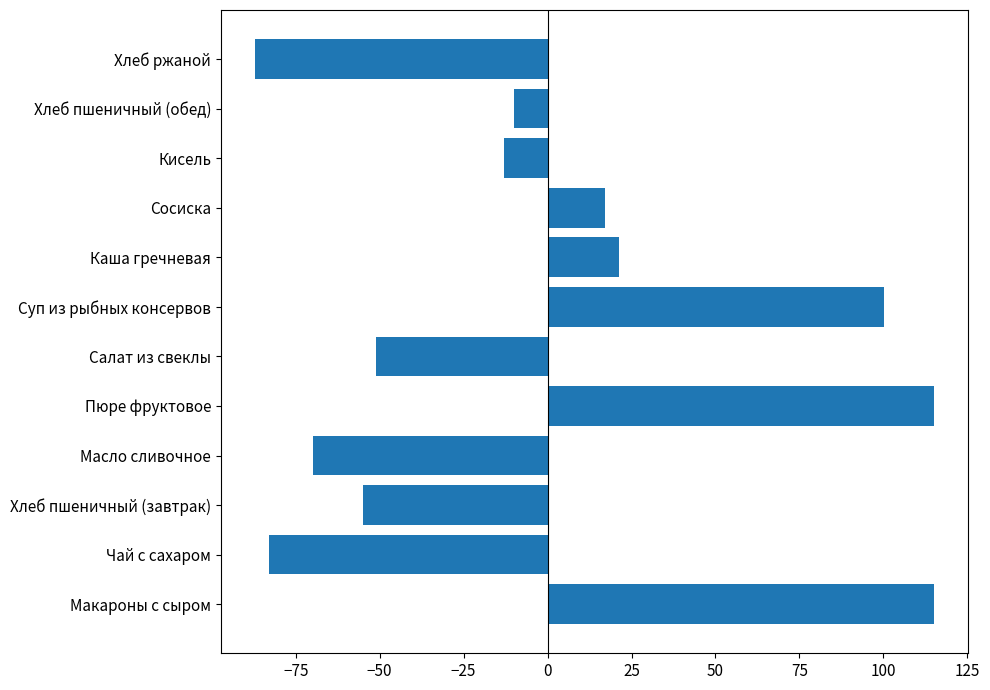

Reading bottom to top, extract all data points from this chart.

115.1	-82.9	-54.9	-69.9	115.1	-51.0	100.1	21.1	17.1	-12.9	-10.1	-87.2